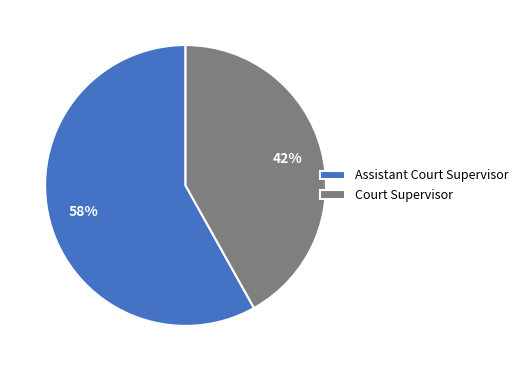

To the nearest percent, what percentage of the pie is Assistant Court Supervisor?

58%